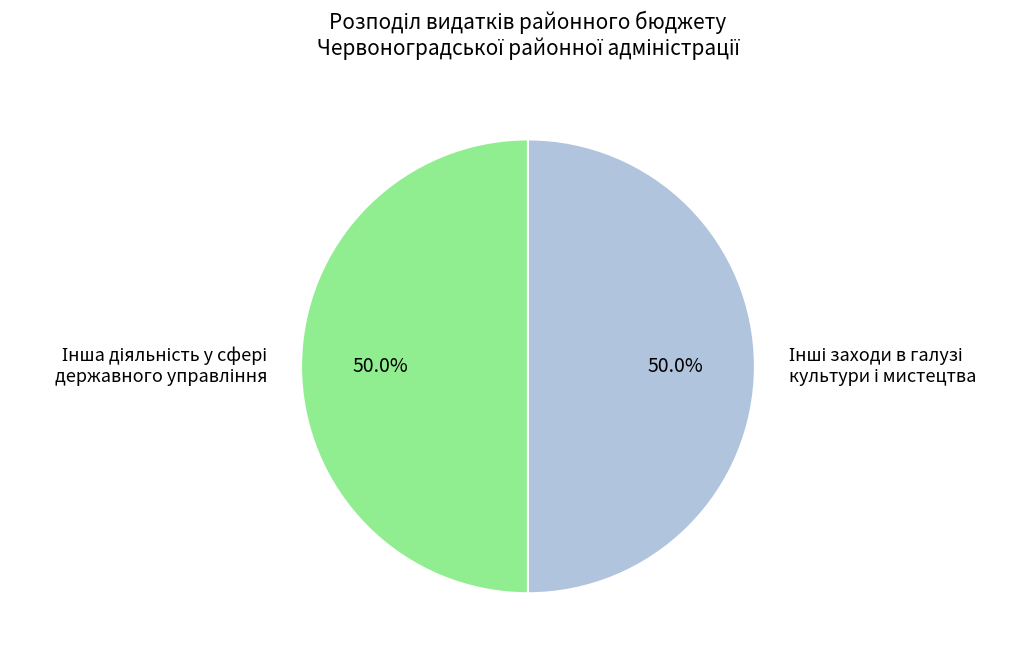

Count the number of slices in the pie.

2